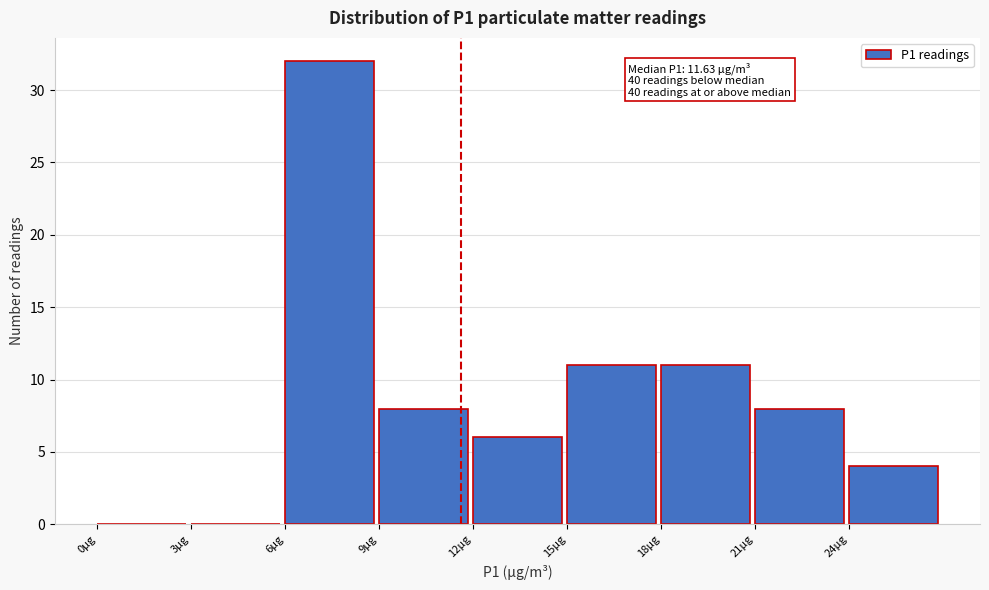

Which range on the x-axis has the tallest bar?

6 to 9